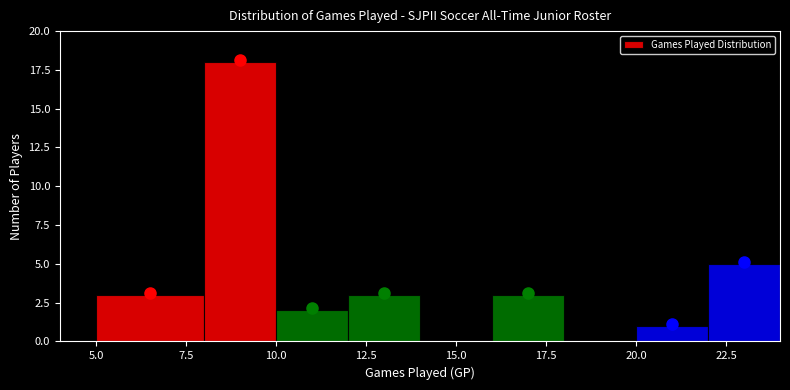

Reading left to right, list every bar in this chart as the range it spans on the x-axis followed by its height. The values are not printed on the chart, so give them approximately, as read against the axis.

5 to 8: 3
8 to 10: 18
10 to 12: 2
12 to 14: 3
14 to 16: 0
16 to 18: 3
18 to 20: 0
20 to 22: 1
22 to 24: 5